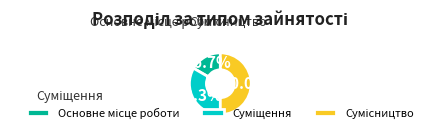

Count the number of slices in the pie.

3